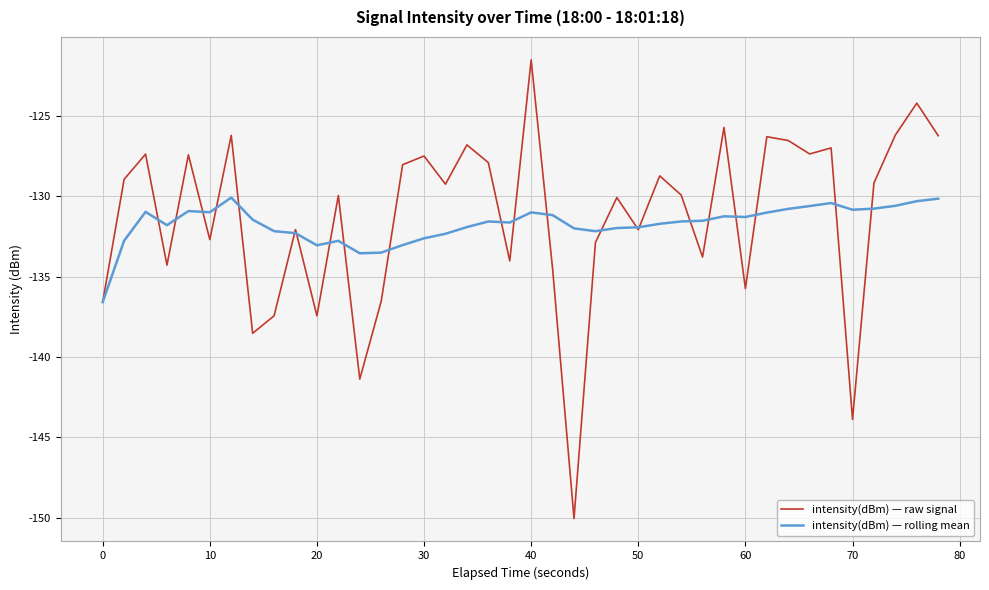

Which series has the widest spread of values?

intensity(dBm) — raw signal